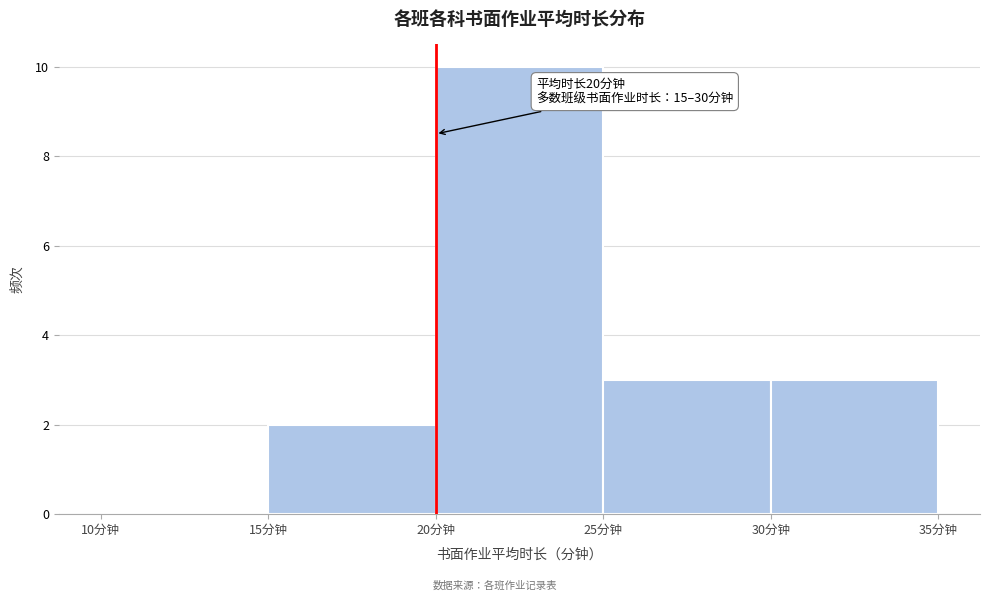

Which range on the x-axis has the tallest bar?

20 to 25